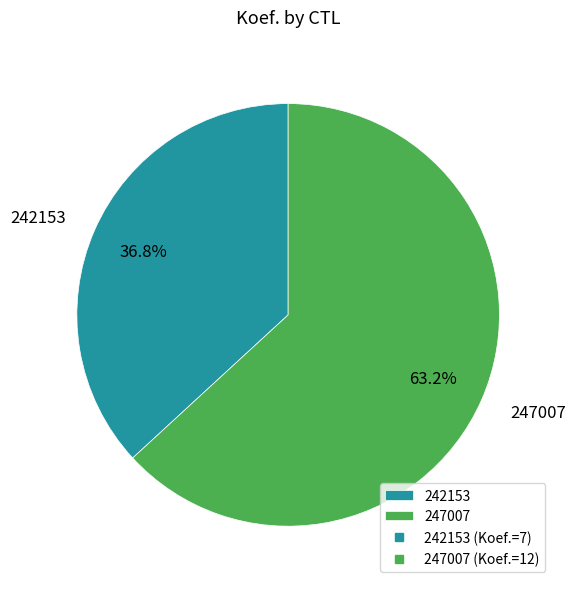

To the nearest percent, what is the difference between the largest and smallest slice percentages?

26%